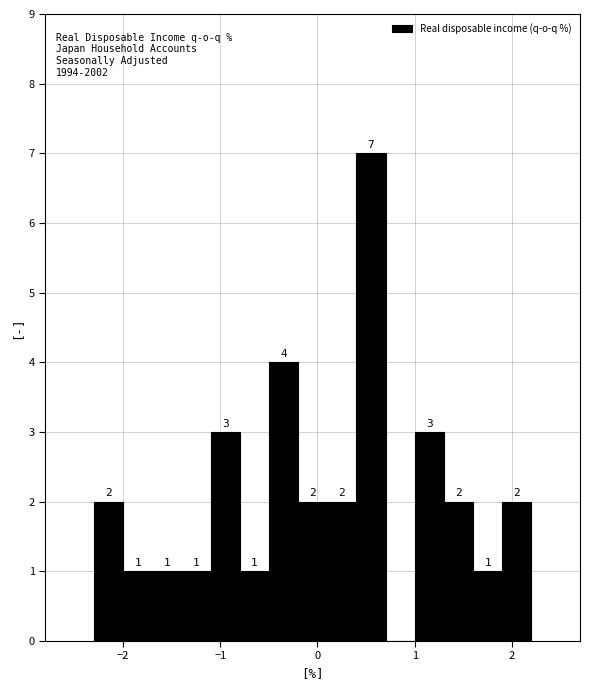

Read against the x-axis, roughly where is the centre of the tallest bar?

0.6